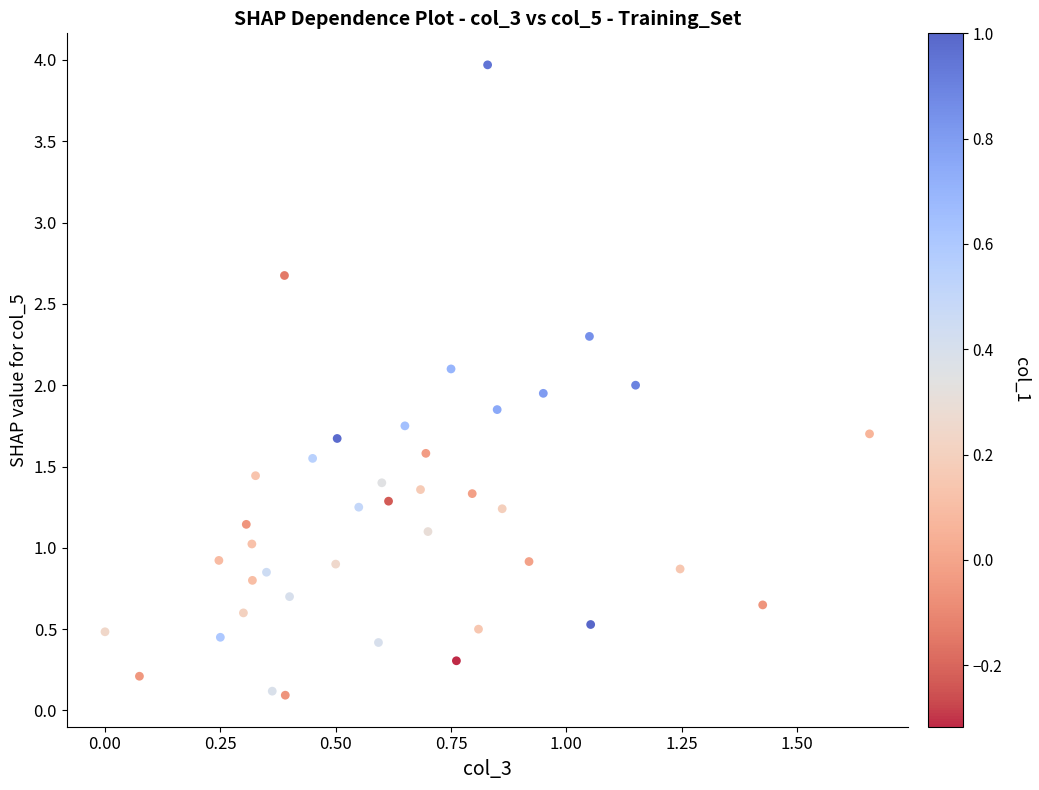

What is the range of X values (max minus min)?

1.7